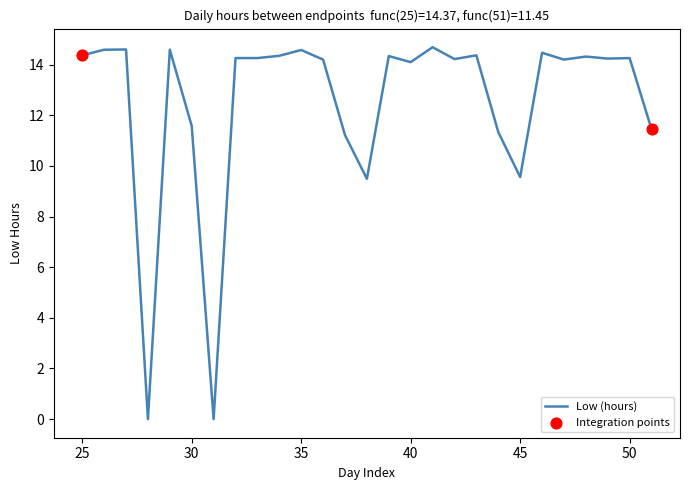

What is the difference between the maximum and minimum values?

14.7